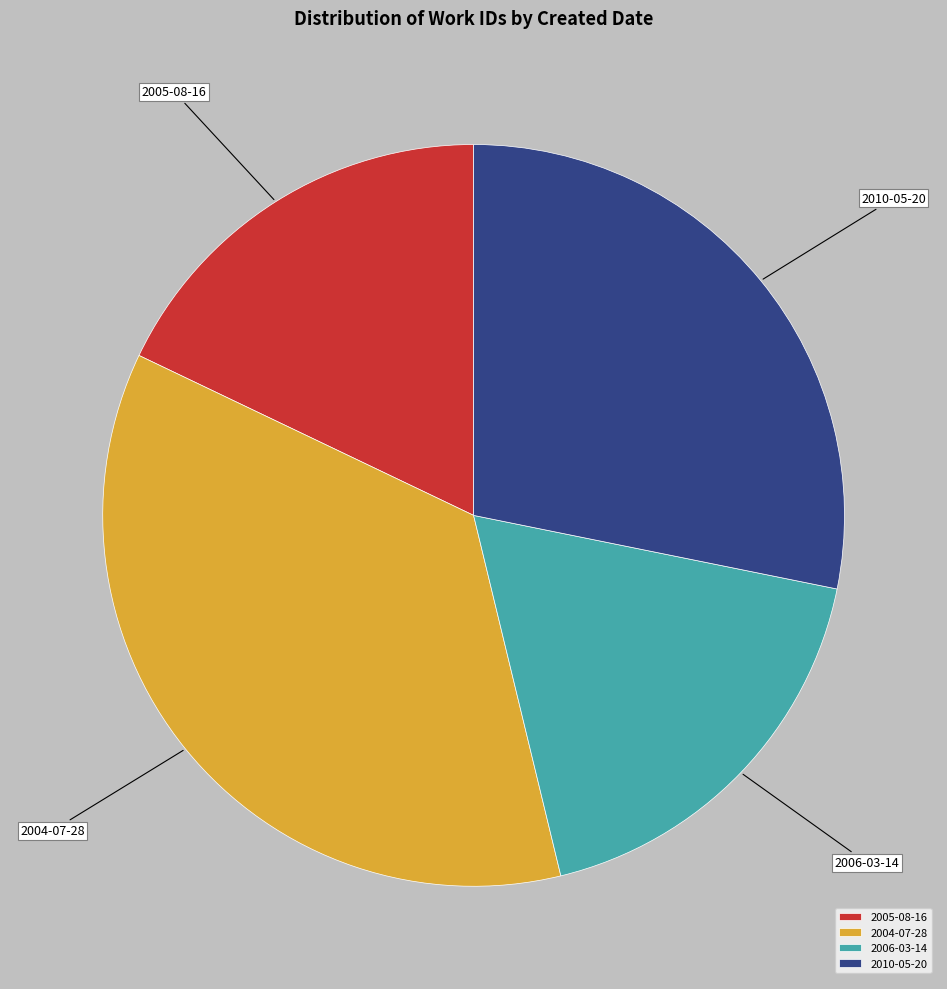

How many slices are in this pie chart?

4